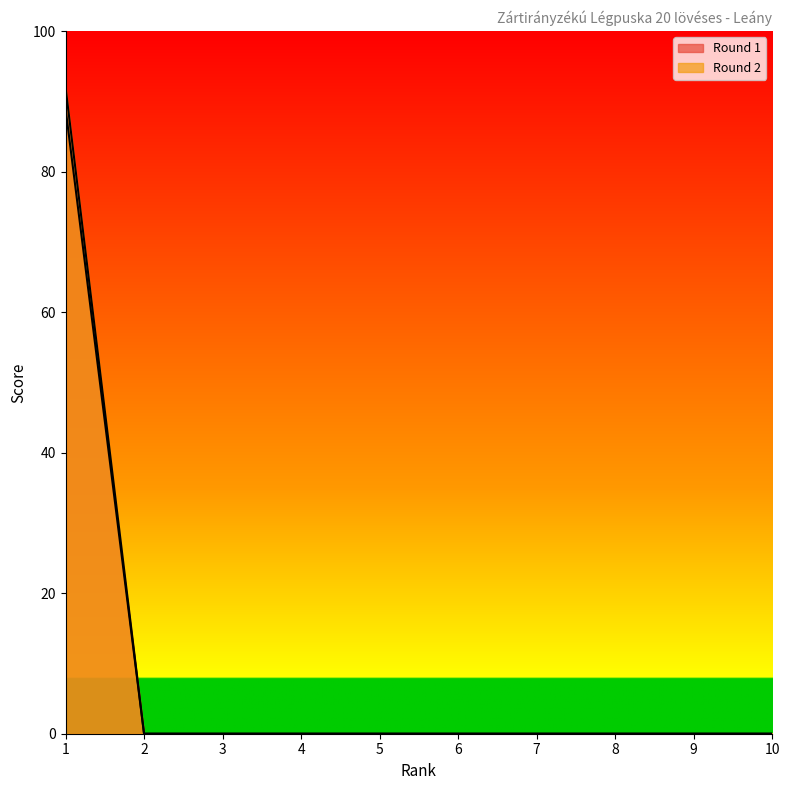

At which category is the sum across all series the highest?

1